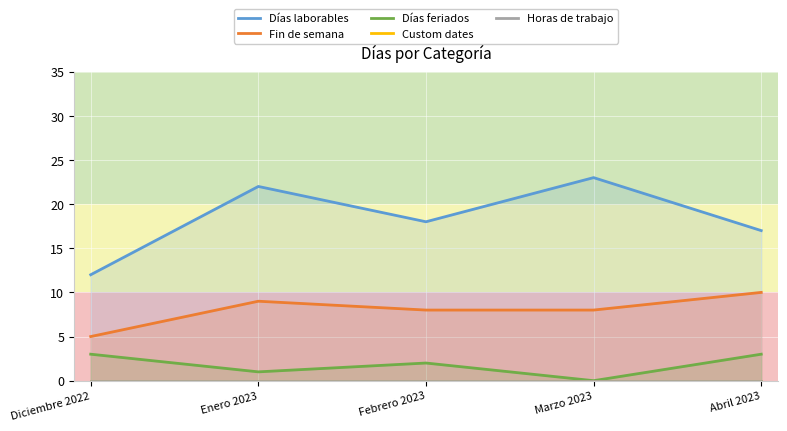

Is it true that Días feriados equals 5 at Diciembre 2022?

False